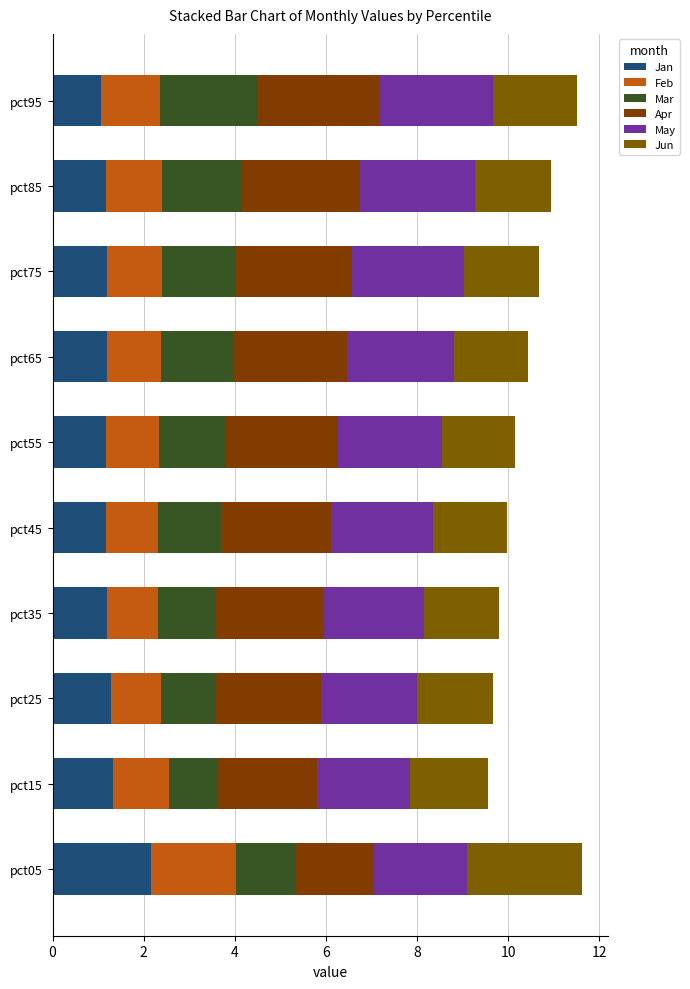

What are all the series names shown in the legend?

Jan, Feb, Mar, Apr, May, Jun